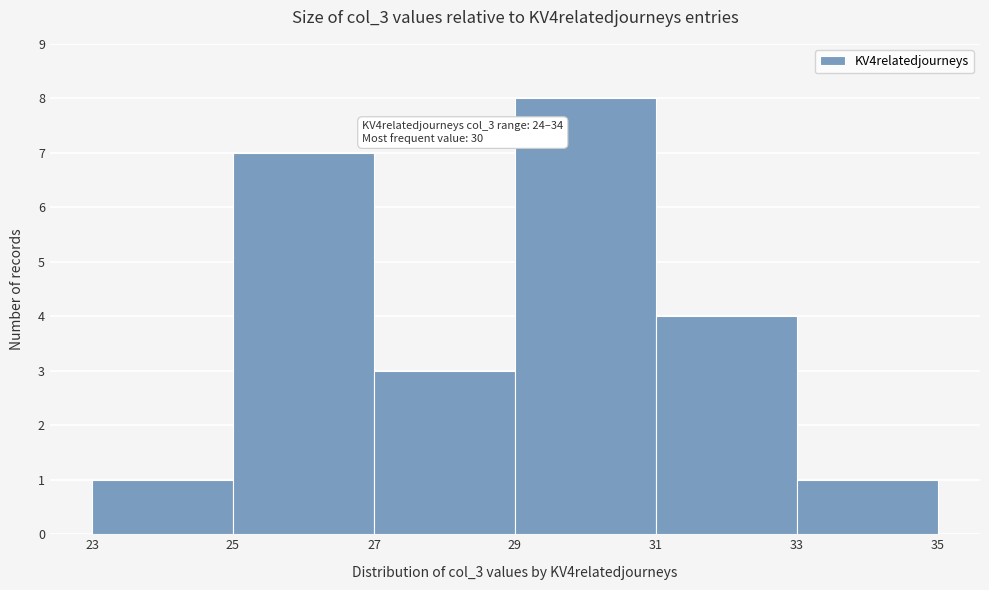

Over which range of the x-axis is the bar tallest?

29 to 31